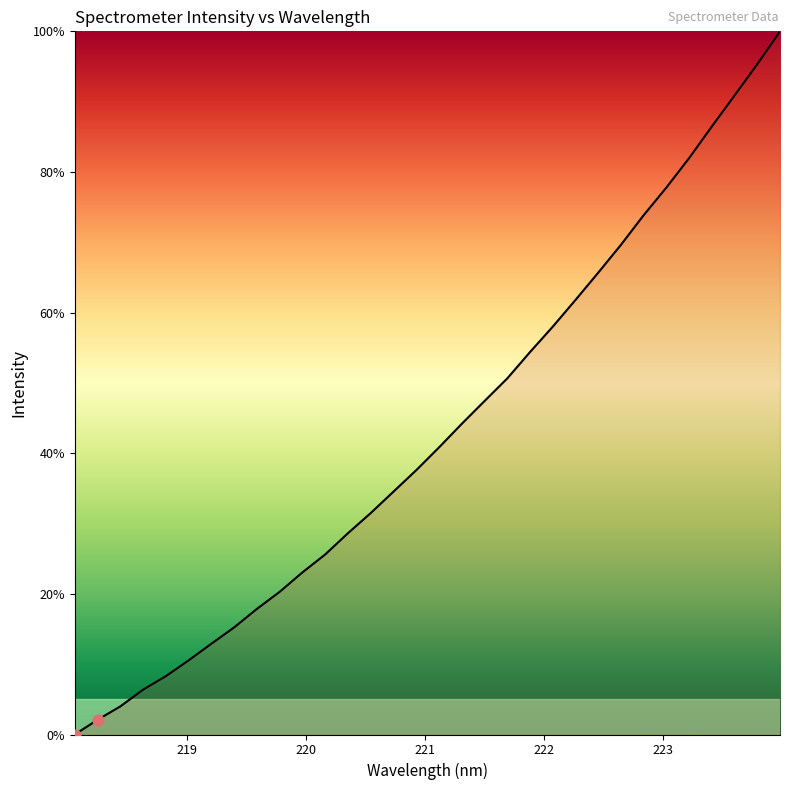

What is the difference between the maximum and minimum values?

100.0